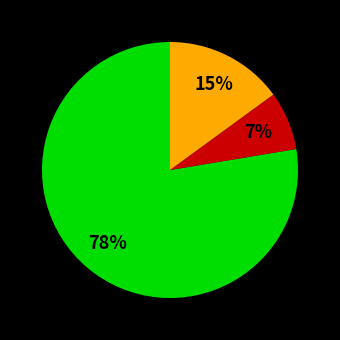

To the nearest percent, what is the average slice percentage?

33%